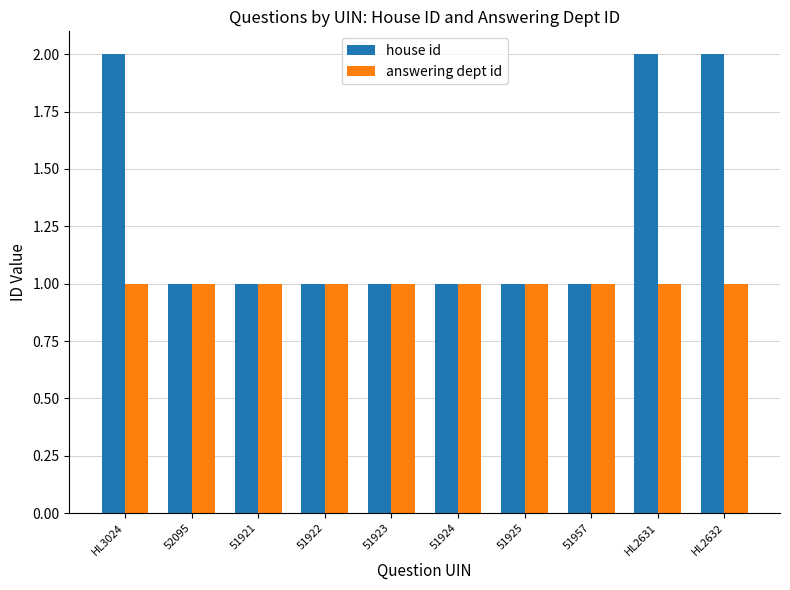

Rank the series by their maximum value, from lowest to highest.

answering dept id, house id